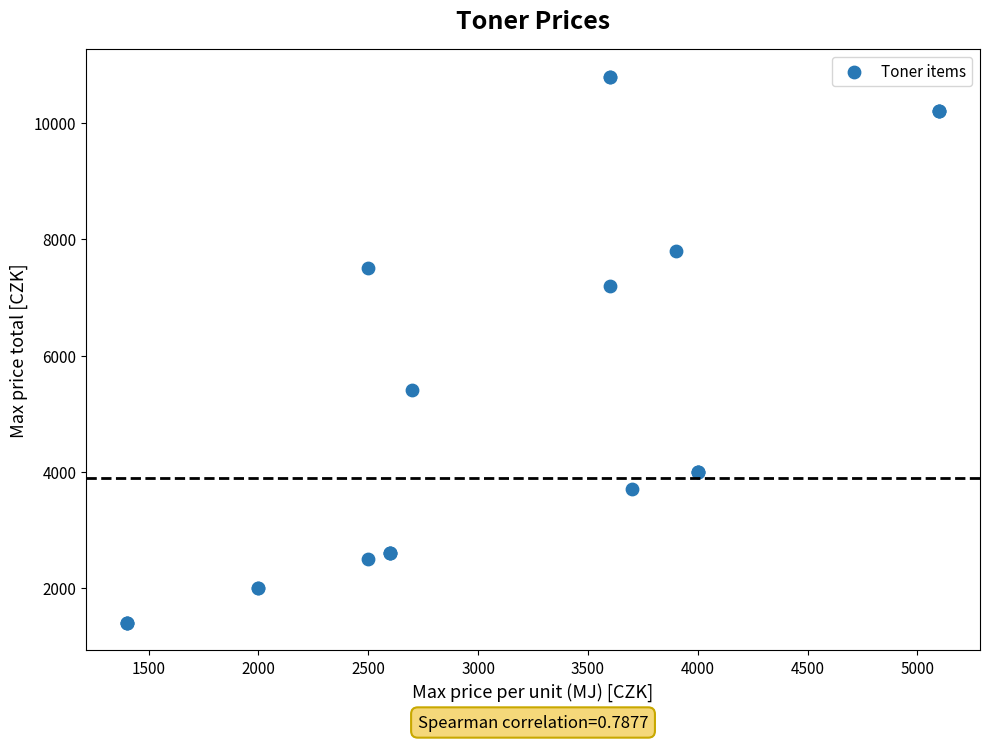

What Y value in the scatter plot is closest to 6100?

5400